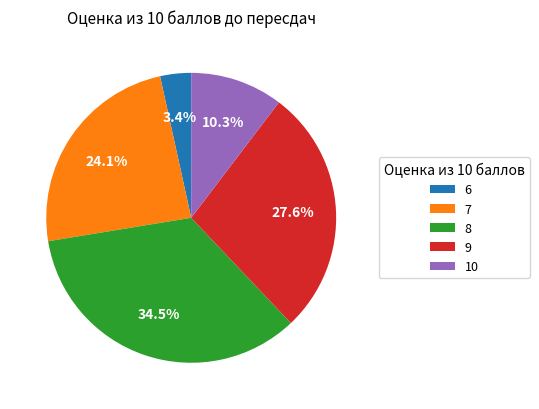

To the nearest percent, what is the difference between the 10 and 8 slice percentages?

24%